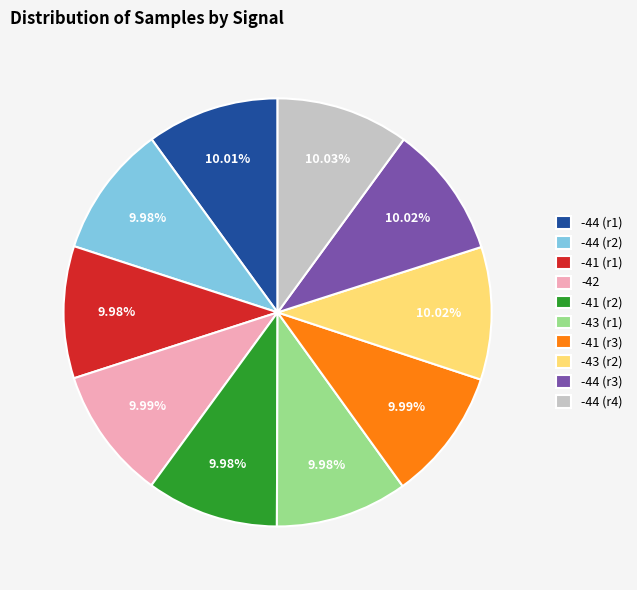

To the nearest percent, what portion does -42 represent?

10%